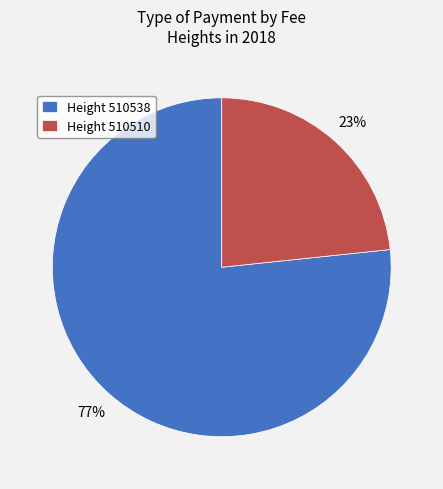

Is it true that Height 510538 is 77% of the pie?

True